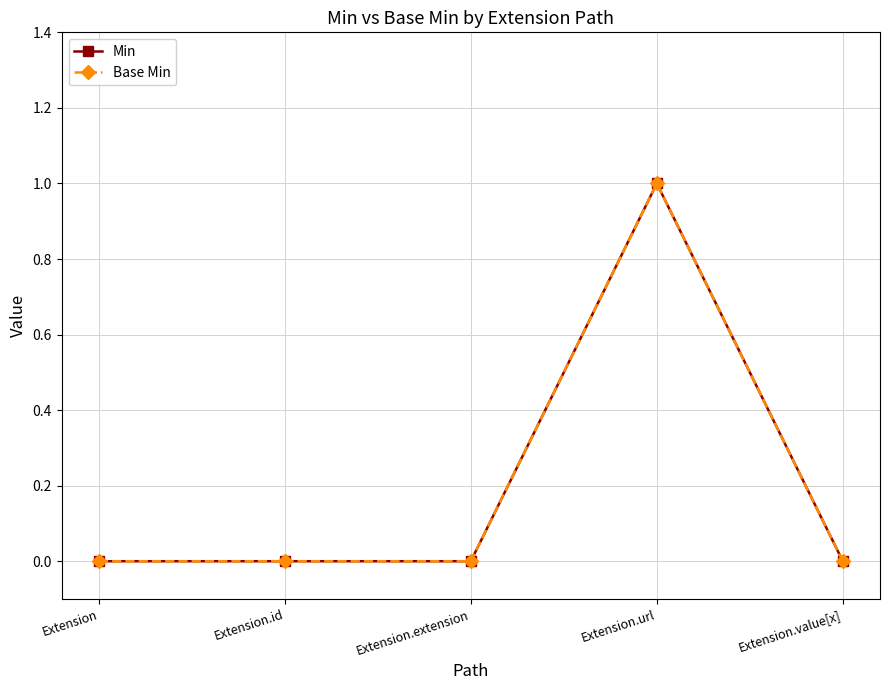

Which series has the largest total across all categories?

Min